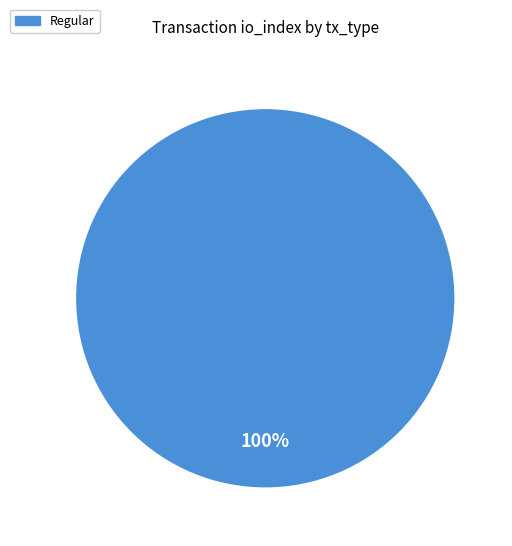

Does any single category account for the majority?

Yes